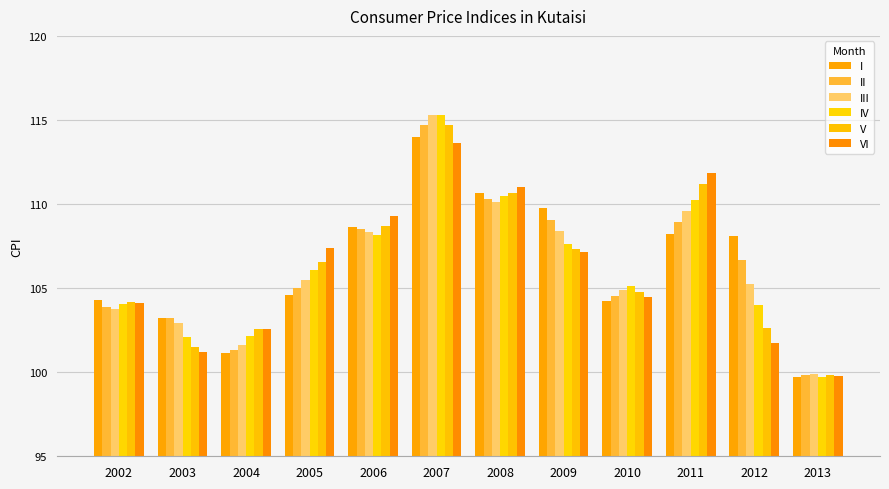

Are the bars horizontal?

No